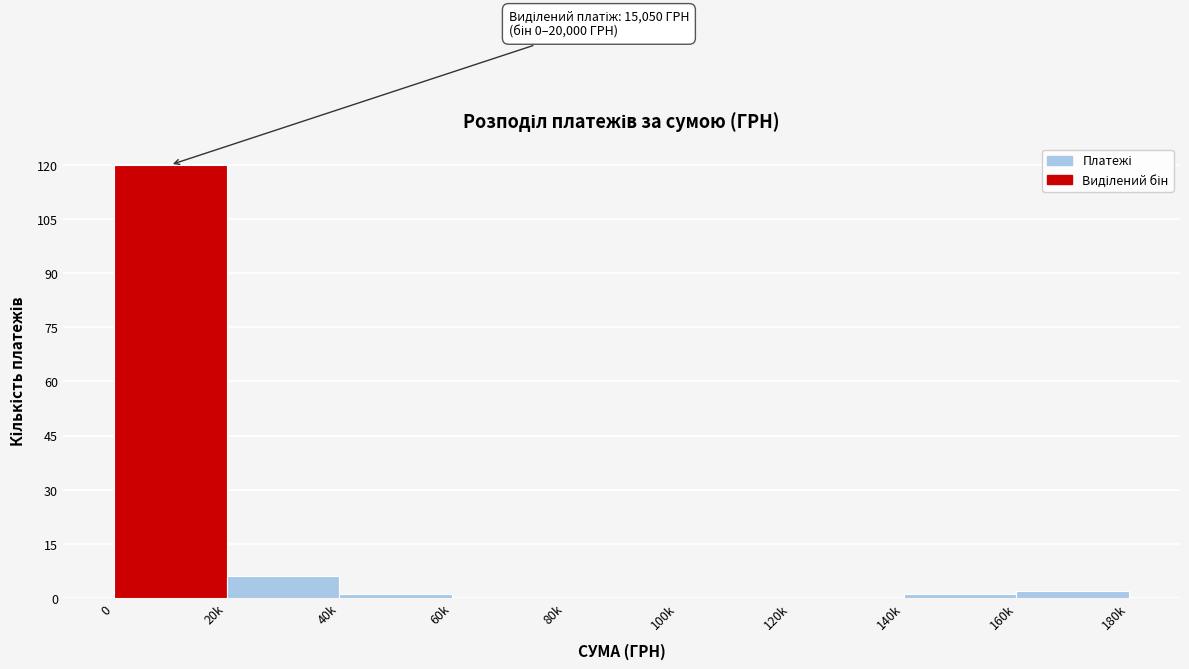

Reading left to right, list all the values displayed in this chart.

0=120	20k=6	40k=1	60k=0	80k=0	100k=0	120k=0	140k=1	160k=2